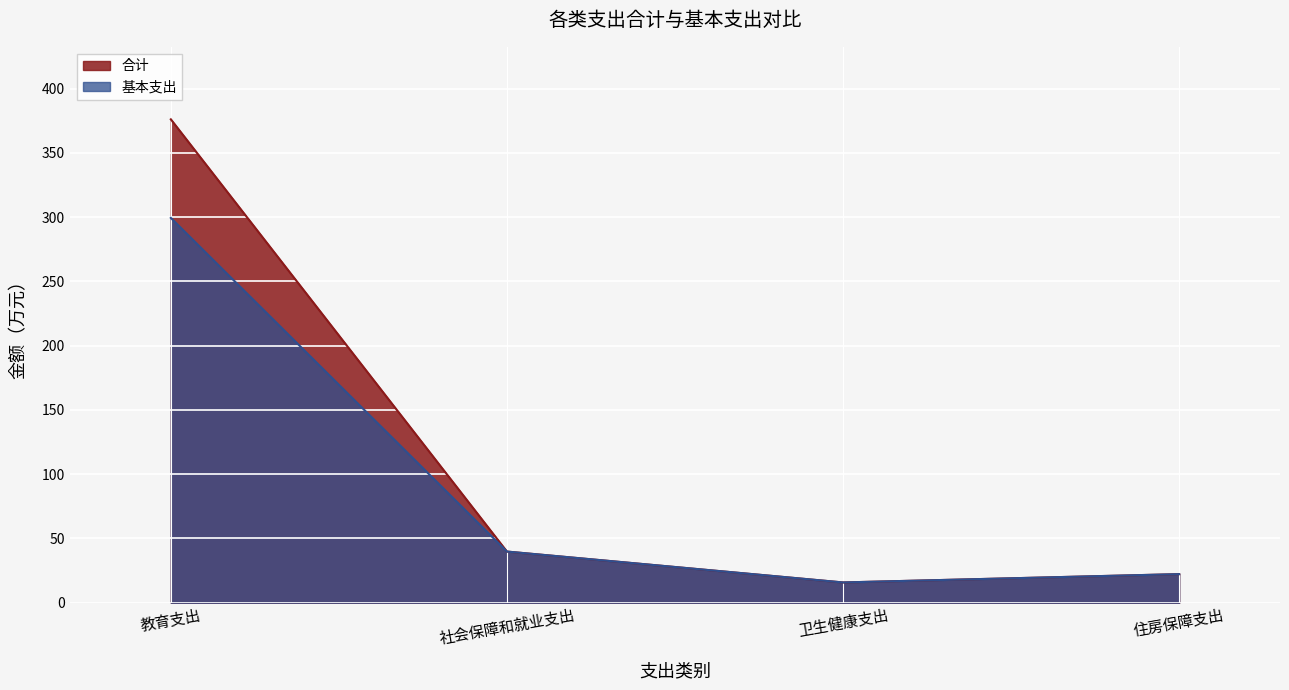

What is the difference between the second highest and minimum values in the 基本支出 series?

24.0